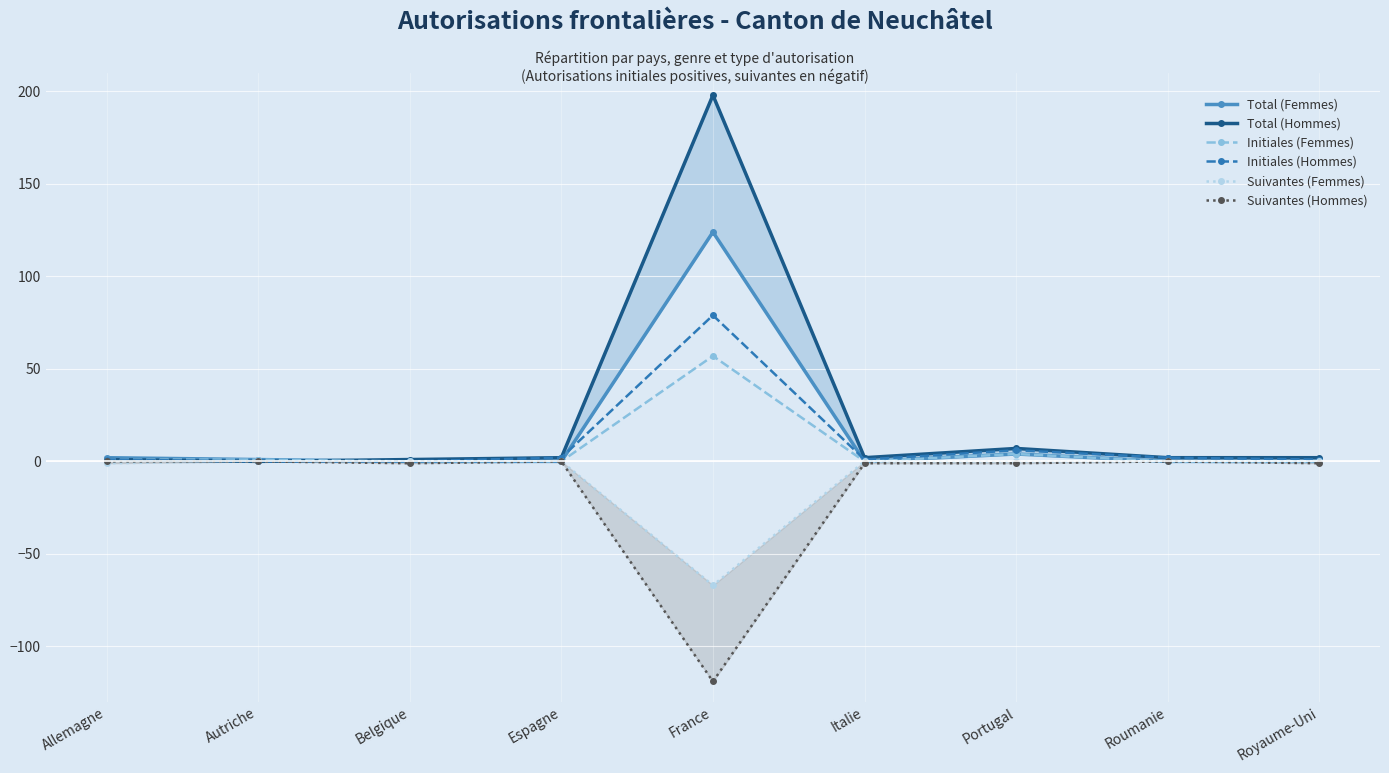

What is the average value of the Total (Hommes) series?

24